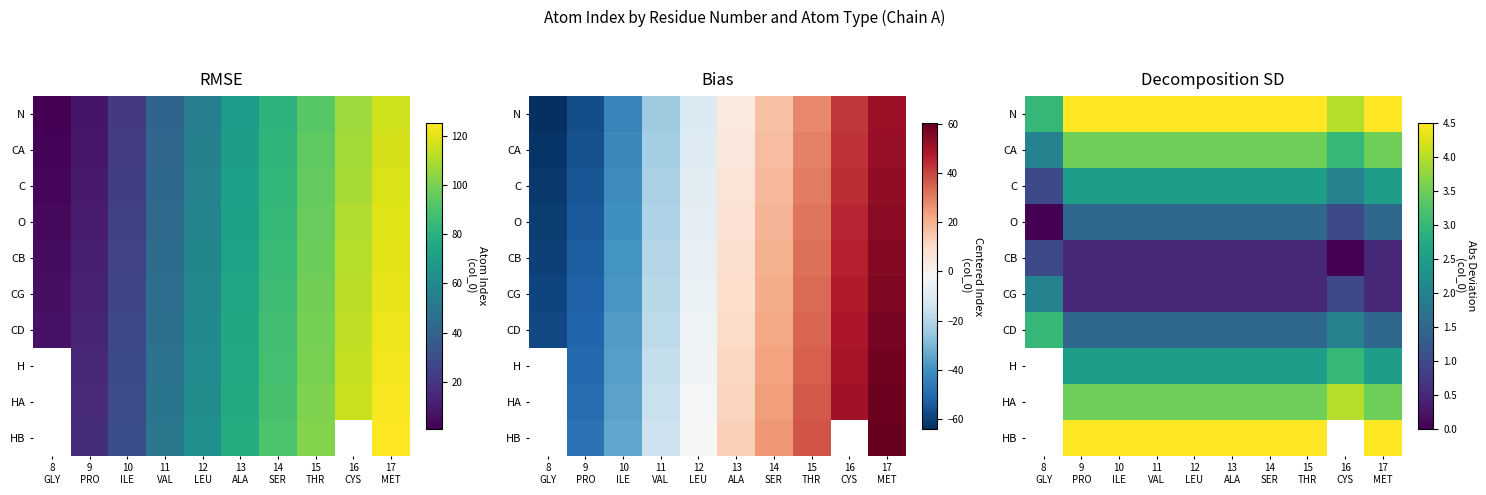

The H series shows 5.0 at 16 CYS. True or false?

False